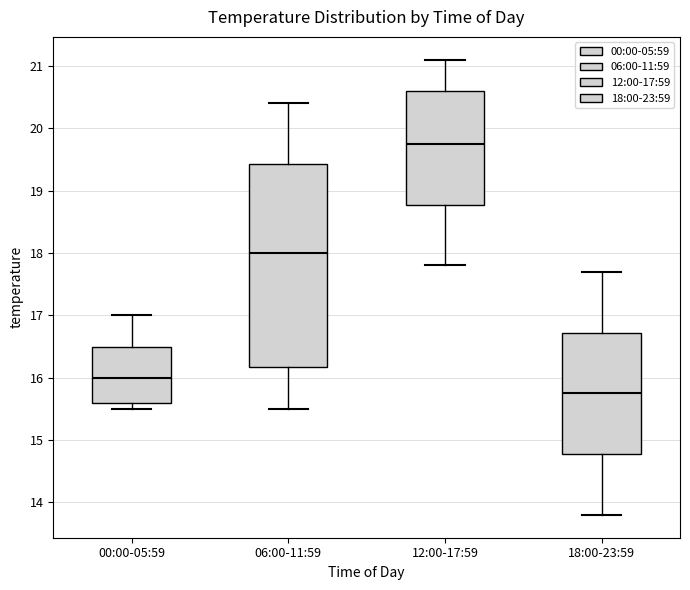

Which box's median line is the lowest?

18:00-23:59